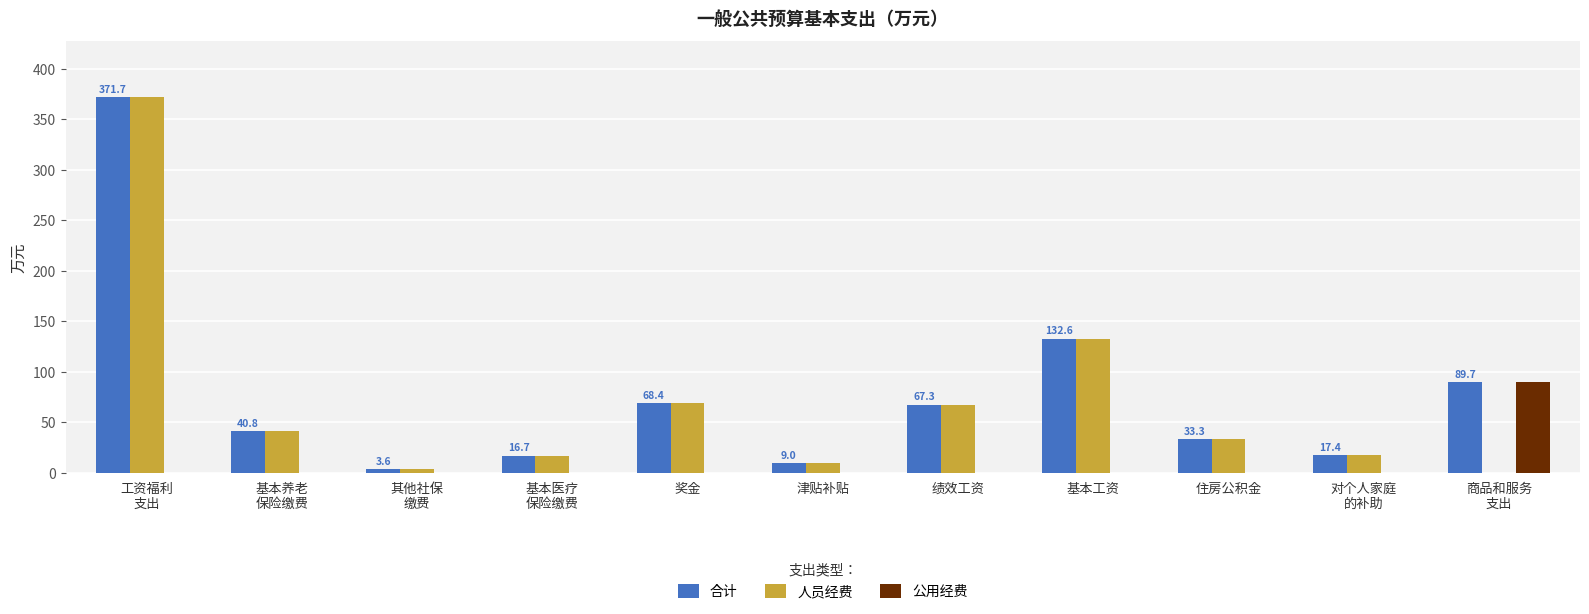

The value of 公用经费 at 基本医疗
保险缴费 is 47.9. True or false?

False